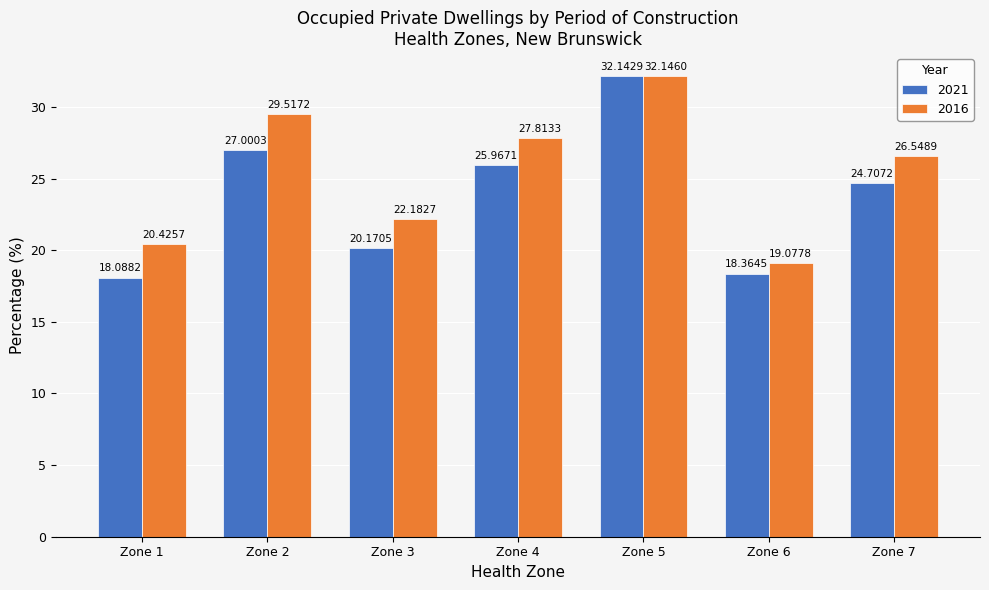

What are all the series names shown in the legend?

2021, 2016